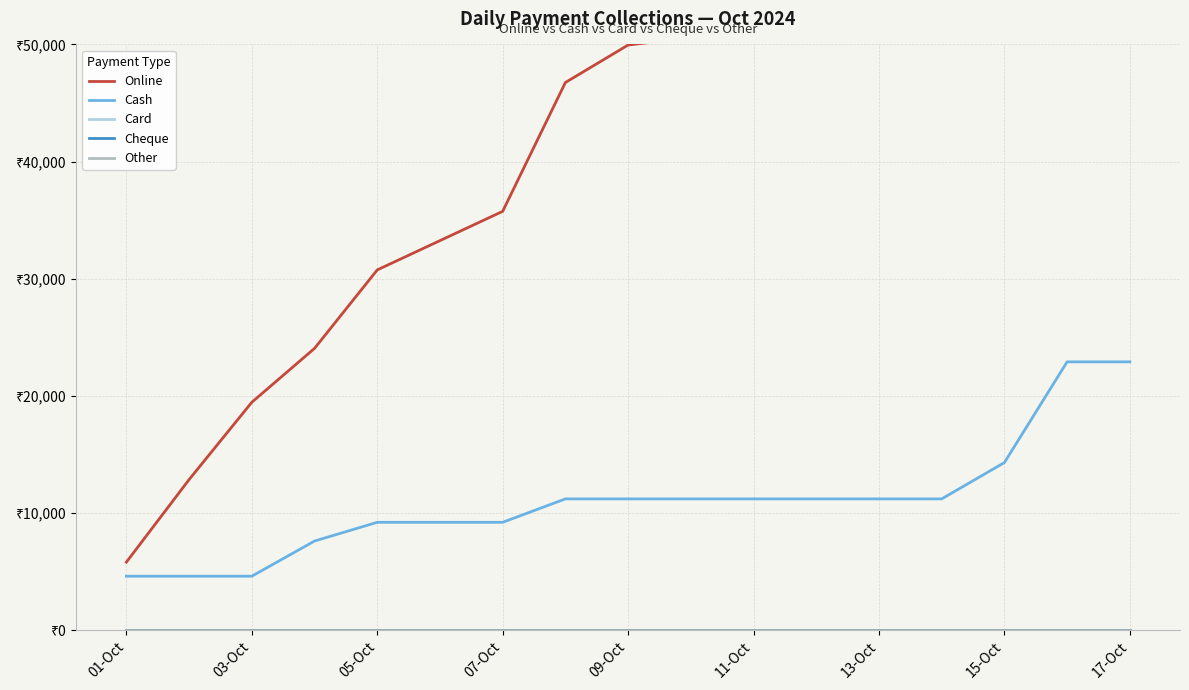

What is the sum of all Cash values?

133500